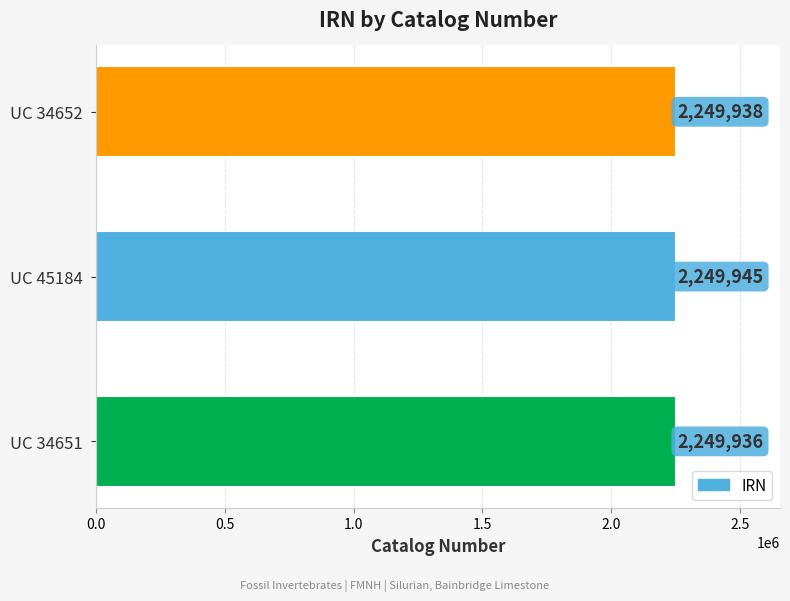

The chart shows a value of 4021002 at UC 34652. True or false?

False